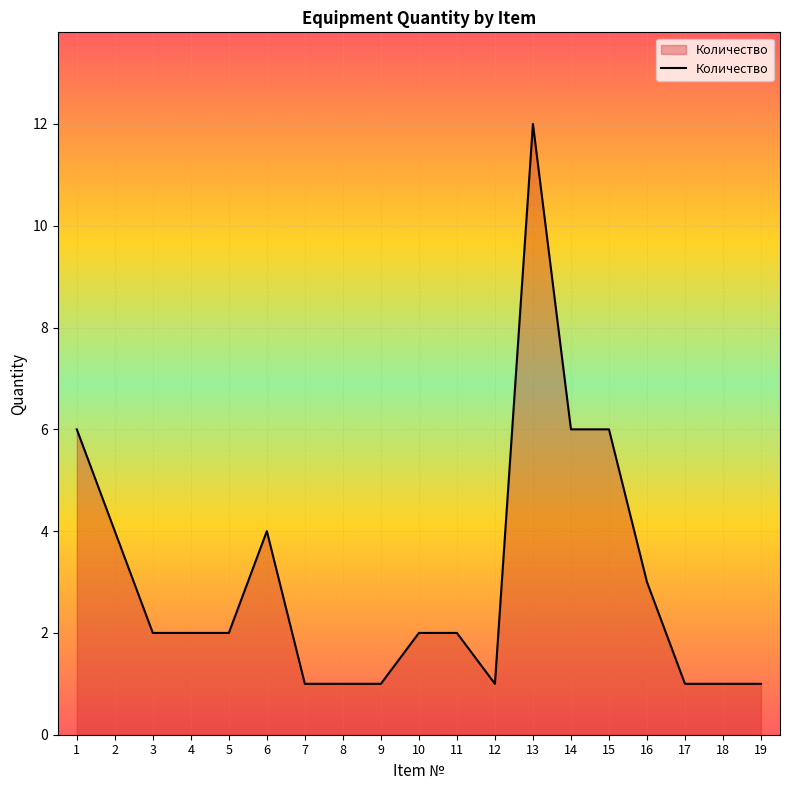

Reading left to right, list all the values displayed in this chart.

6	4	2	2	2	4	1	1	1	2	2	1	12	6	6	3	1	1	1